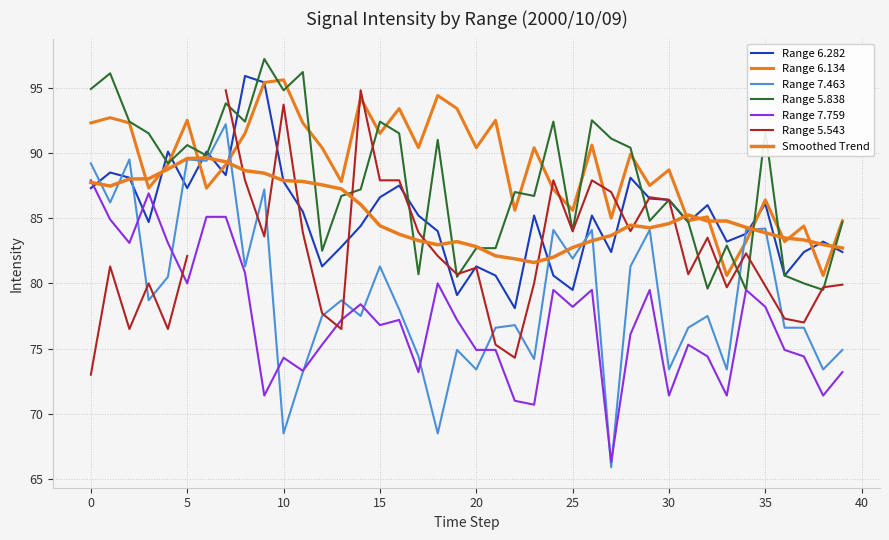

The value of 6.134 at 29 is 30.4. True or false?

False